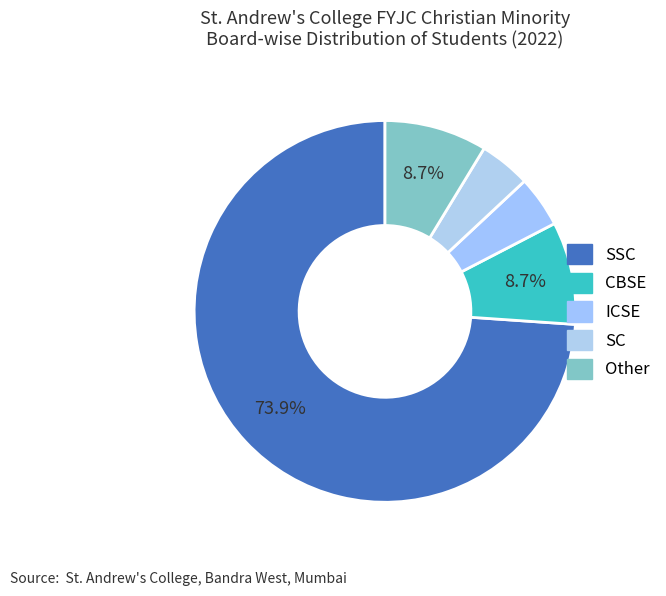

To the nearest percent, what is the combined percentage of CBSE and Other?

17%